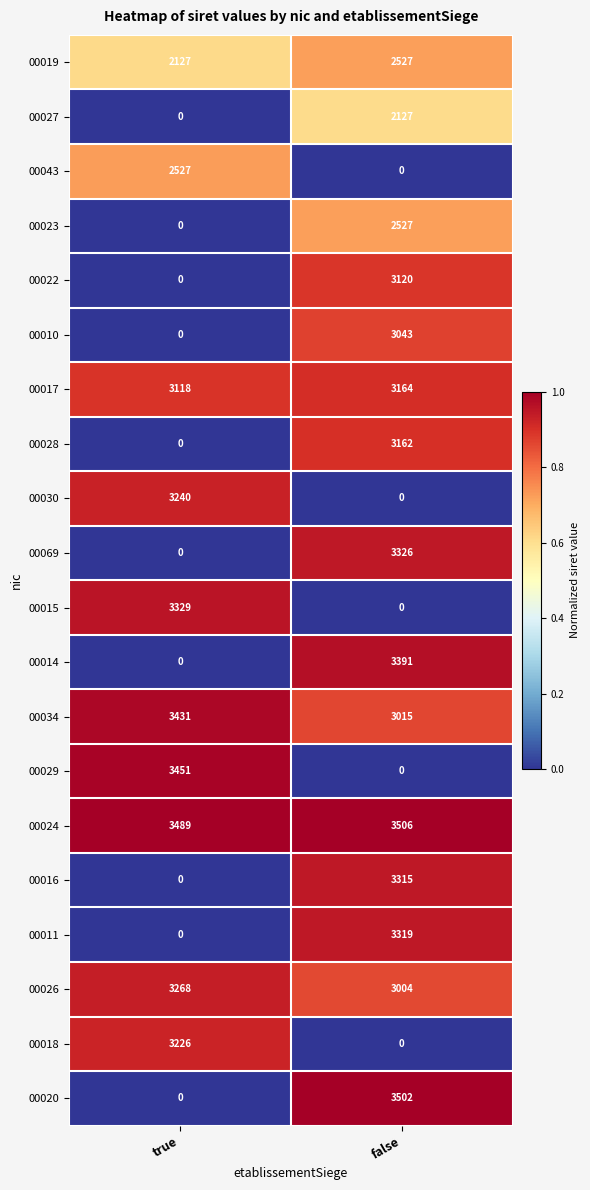

How many data points does each series have?

2